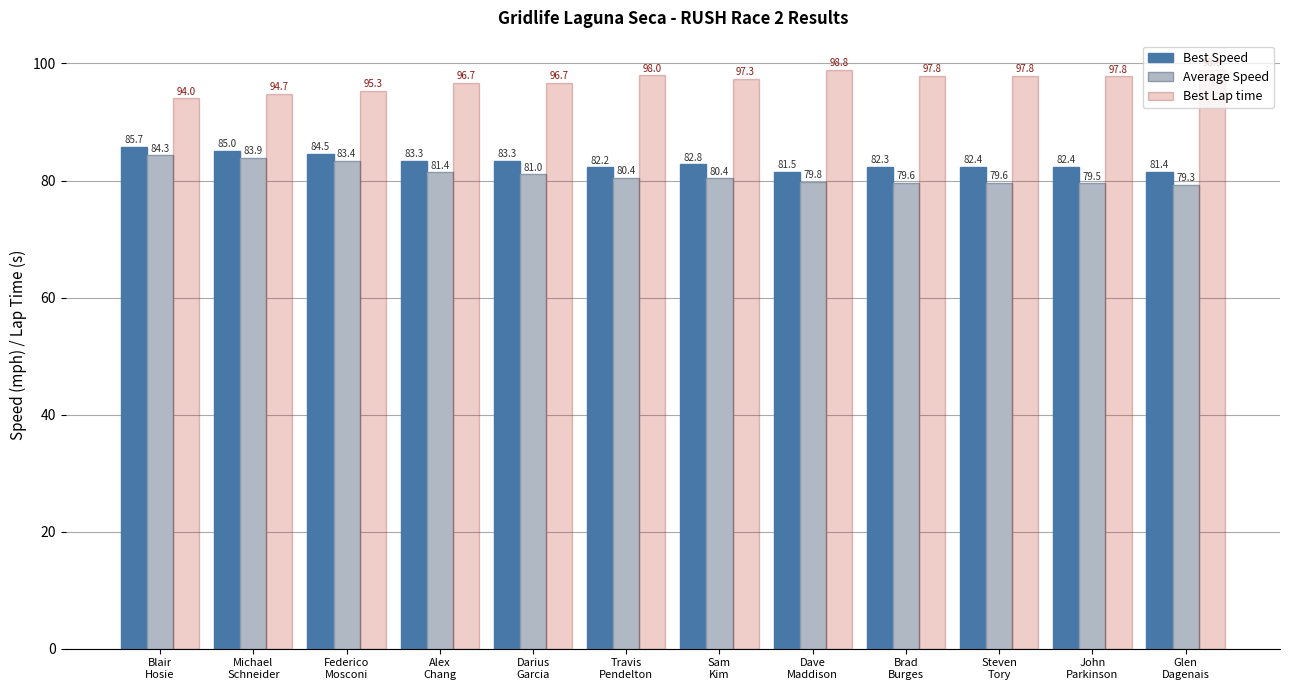

Which series has the largest total across all categories?

Best Lap time